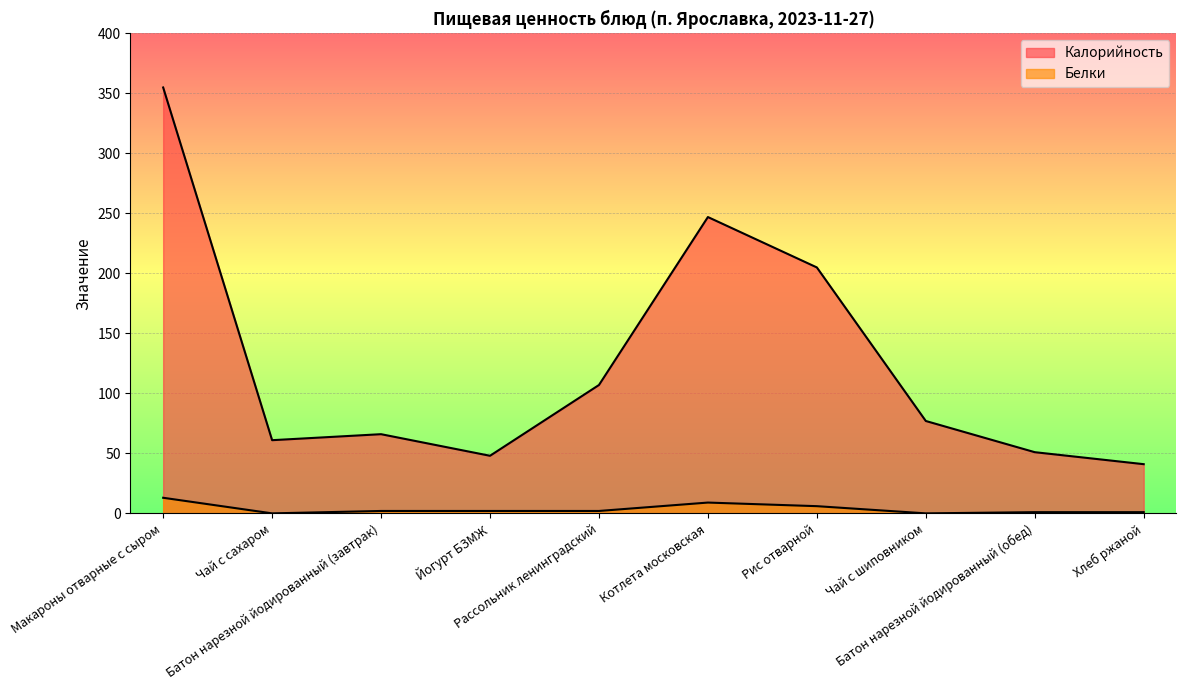

What is the lowest value of the Калорийность series?

41